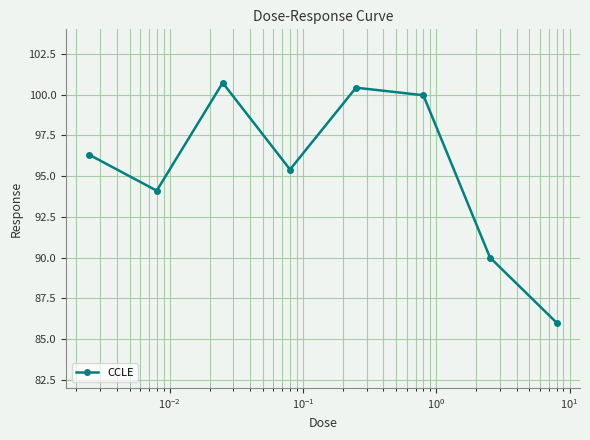

What is the value of the 3rd point from the left?

100.7